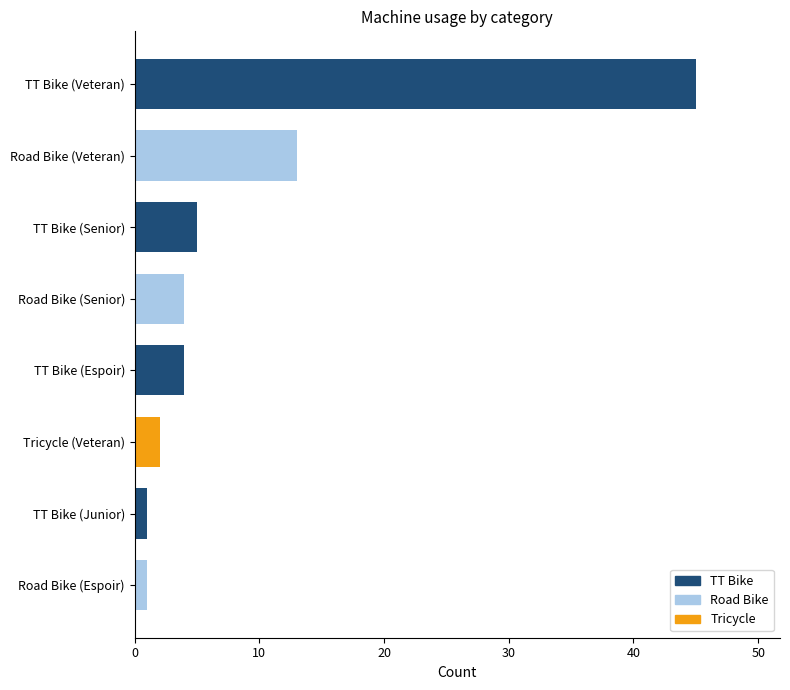

Does the chart contain any negative values?

No